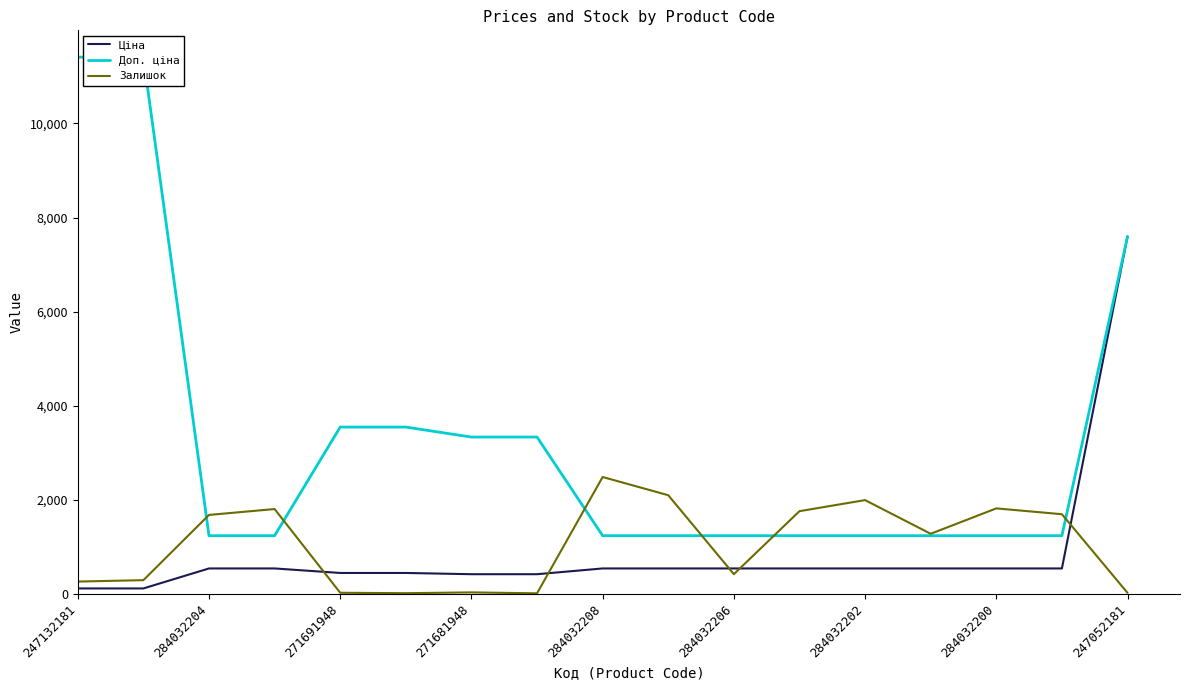

The Залишок series shows 20.0 at 247052181. True or false?

True